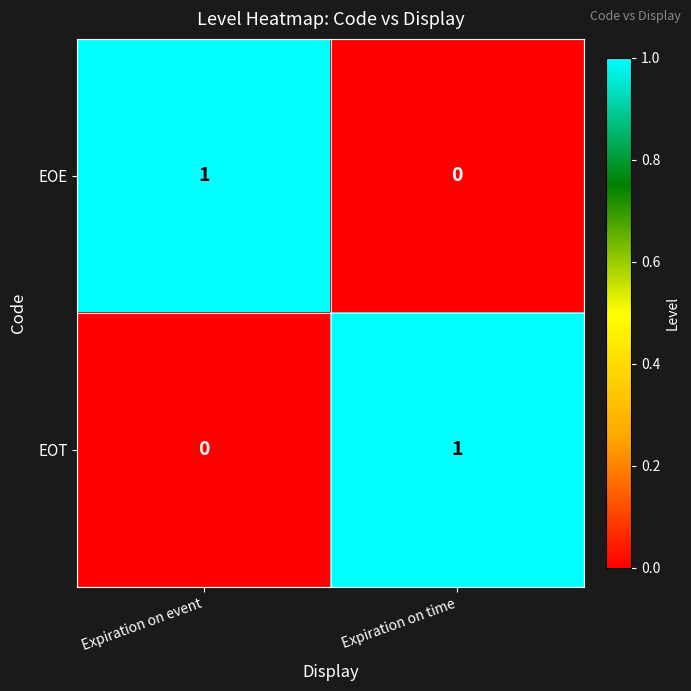

At which label is EOT closest to 0?

Expiration on event